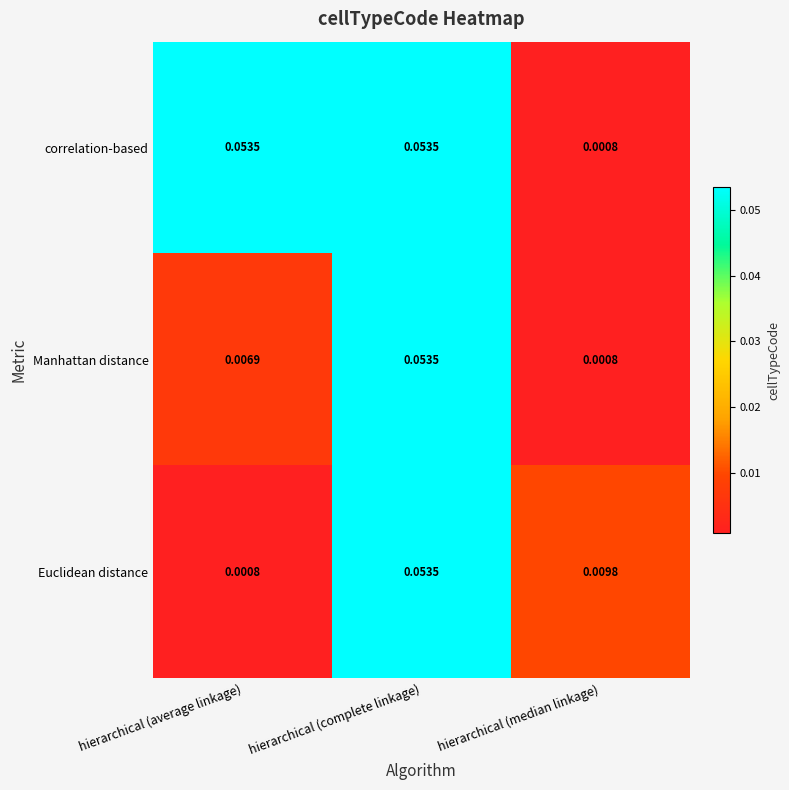

Which category has the highest value in the Euclidean distance series?

hierarchical (complete linkage)